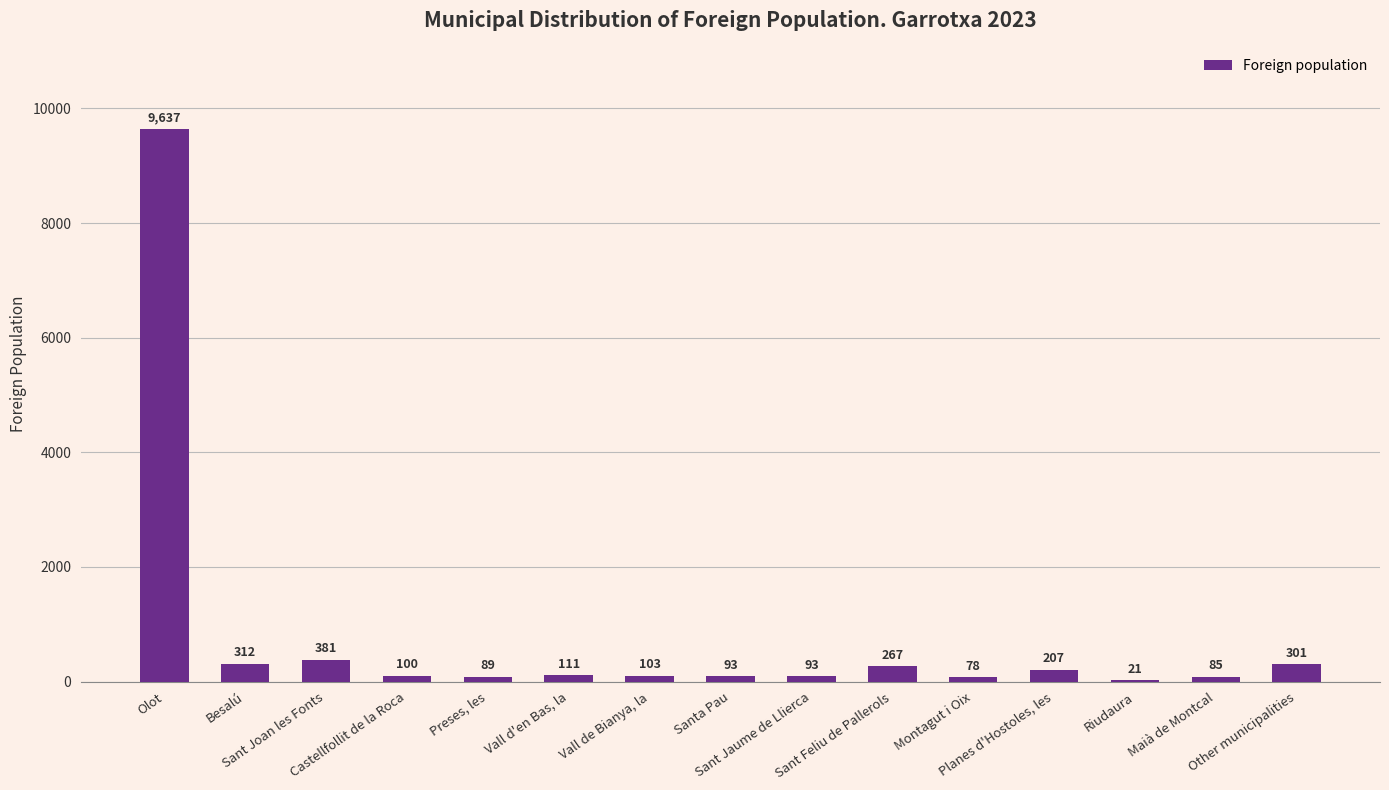

What is the greatest value displayed?

9637